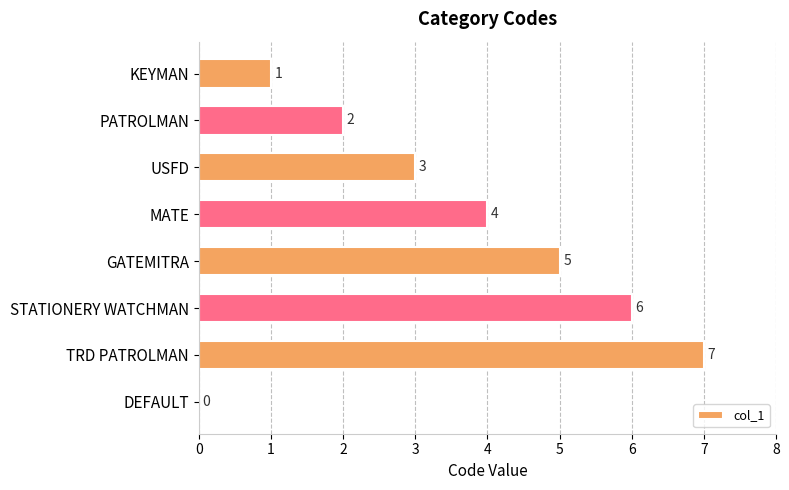

What is the ratio of the value at PATROLMAN to the value at MATE?

0.5